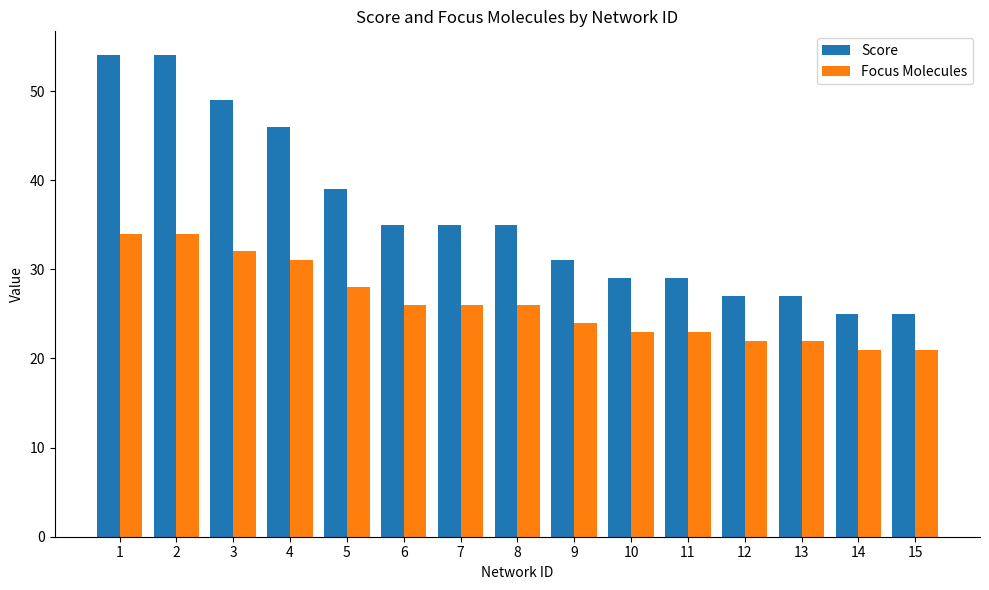

What is the smallest value displayed?

21